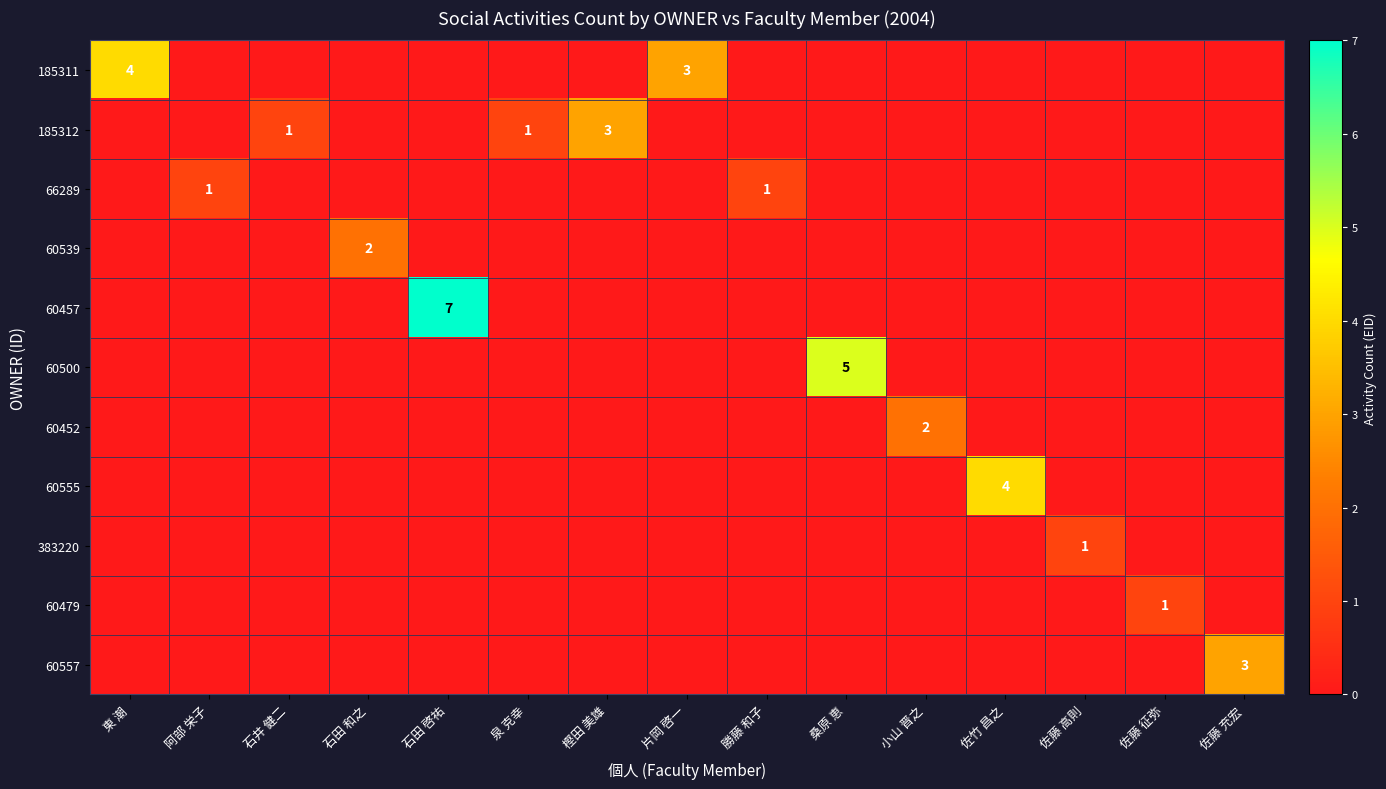

True or false: 60500 has a value of 3 at 桑原 恵.

False